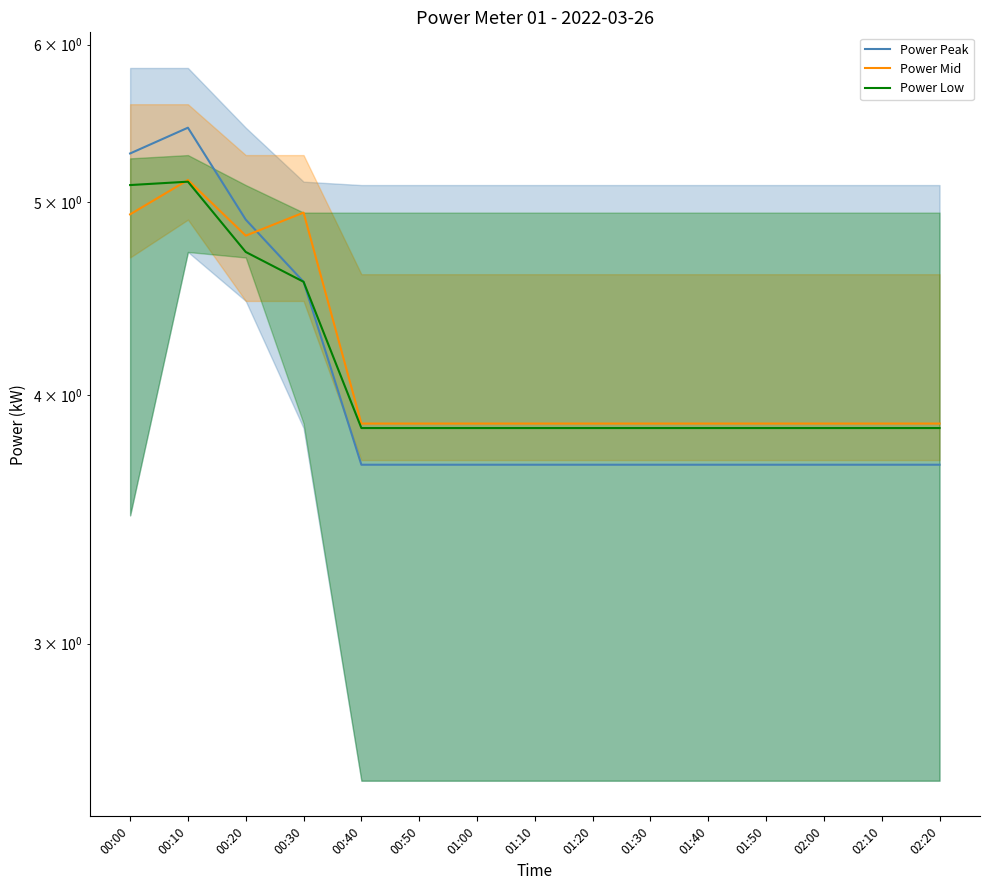

What position from the left is 01:30?

10